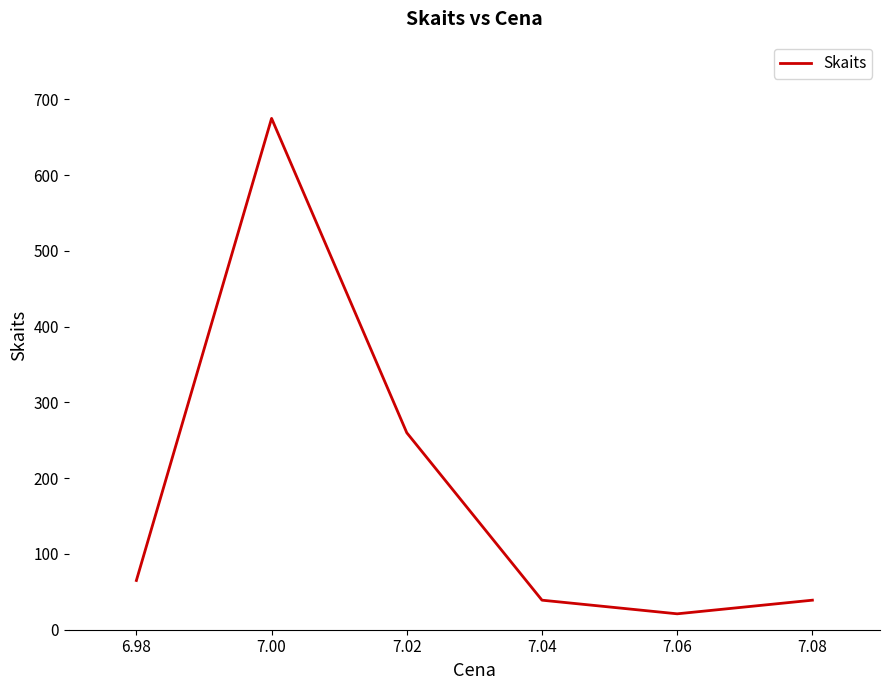

How many interior local valleys (lower than both neighbors) does the data have?

1